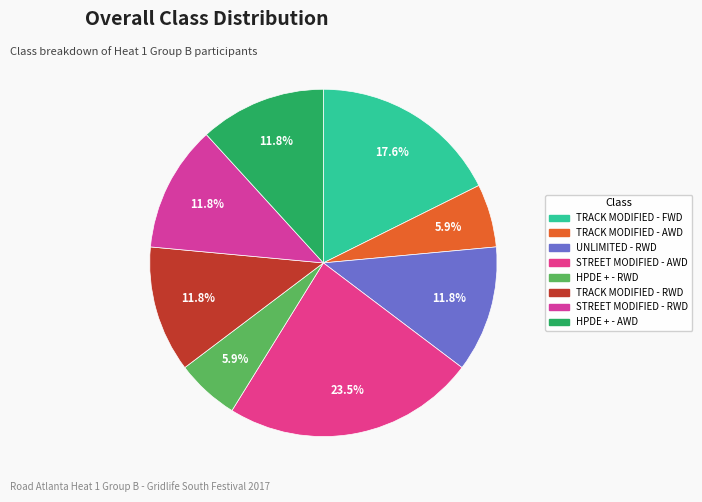

Rank the categories by value from highest to lowest.

STREET MODIFIED - AWD, TRACK MODIFIED - FWD, UNLIMITED - RWD, TRACK MODIFIED - RWD, STREET MODIFIED - RWD, HPDE + - AWD, TRACK MODIFIED - AWD, HPDE + - RWD